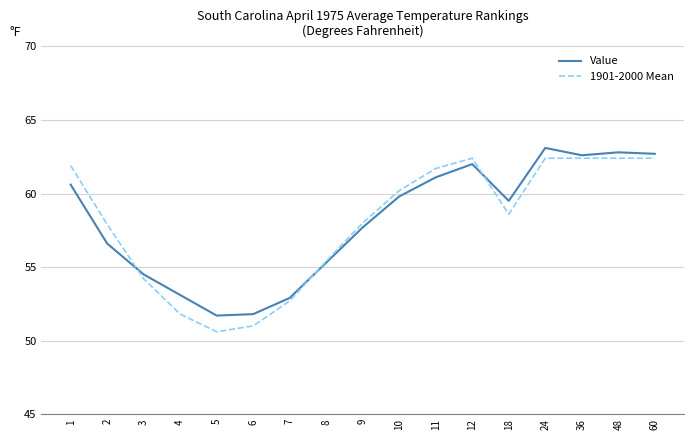

What is the difference between the Value values at 8 and 5?

3.6